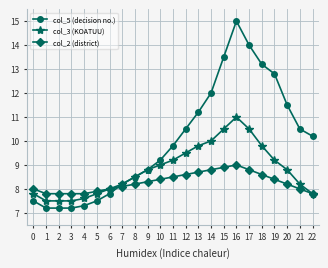

List the series in order of their overall mean, lowest first.

col_2 (district), col_3 (KOATUU), col_5 (decision no.)